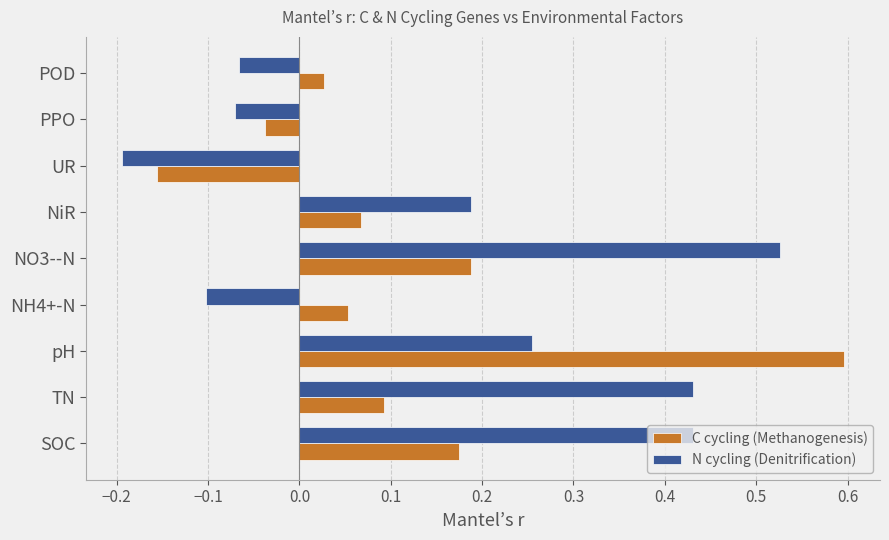

Which series has the largest range (max minus min)?

C cycling (Methanogenesis)